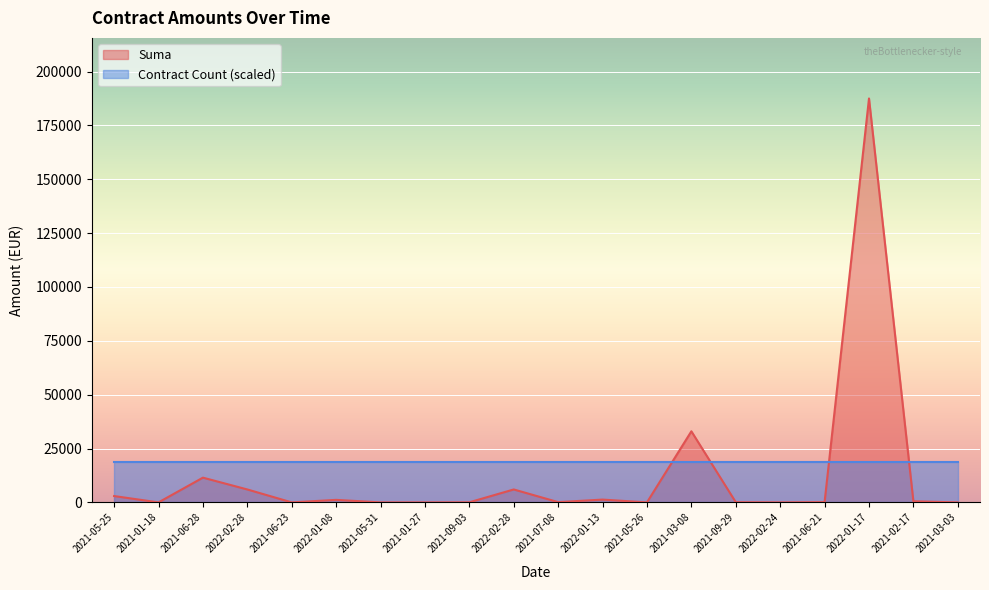

What is the label of the 8th point from the right?

2021-05-26